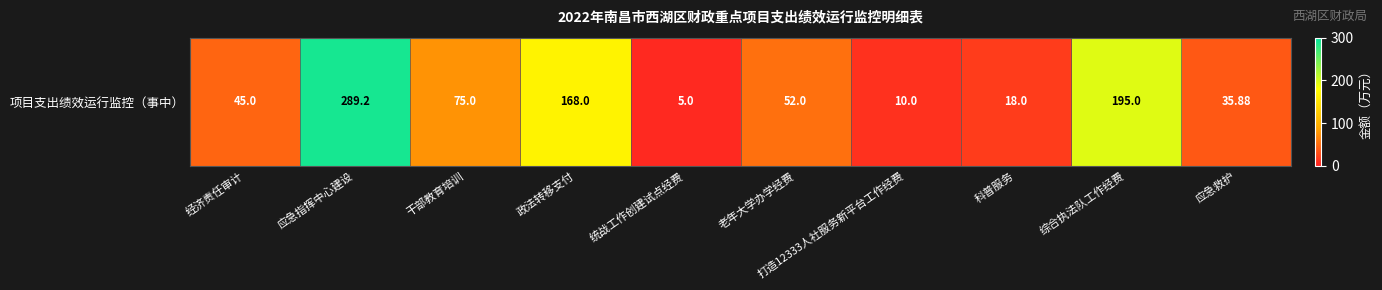

What is the difference between the values at 综合执法队工作经费 and 科普服务?

177.0